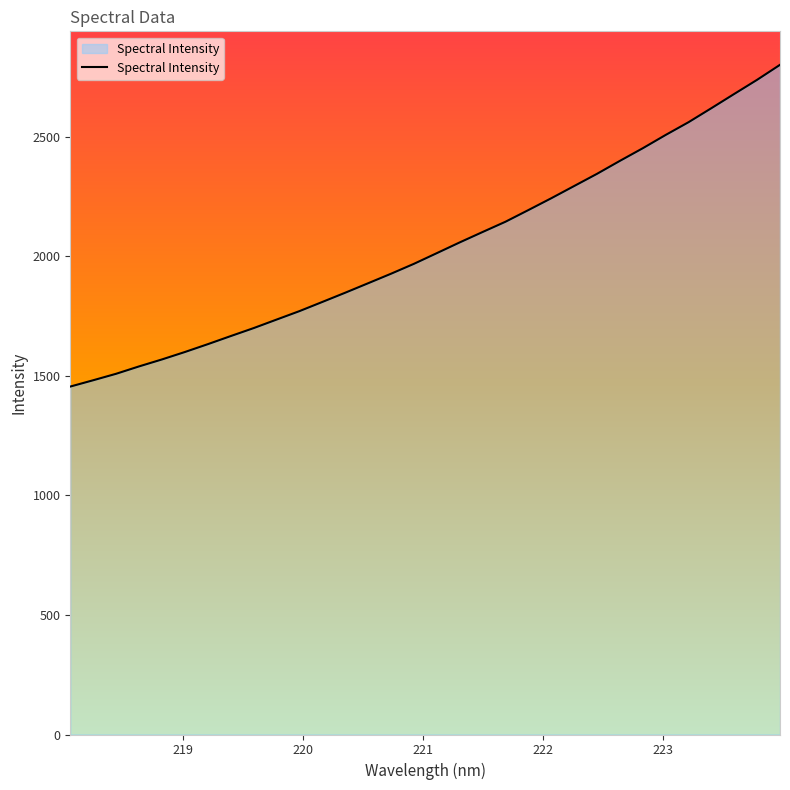

Reading left to right, transcribe all the data shown in this chart.

1455.7	1482.1	1509.1	1540.0	1569.1	1600.2	1633.0	1666.8	1700.2	1735.8	1771.2	1809.6	1848.3	1887.9	1927.7	1969.1	2013.8	2058.8	2102.3	2145.3	2194.1	2243.5	2294.6	2345.7	2399.9	2452.7	2508.3	2561.7	2620.4	2680.0	2739.1	2801.8